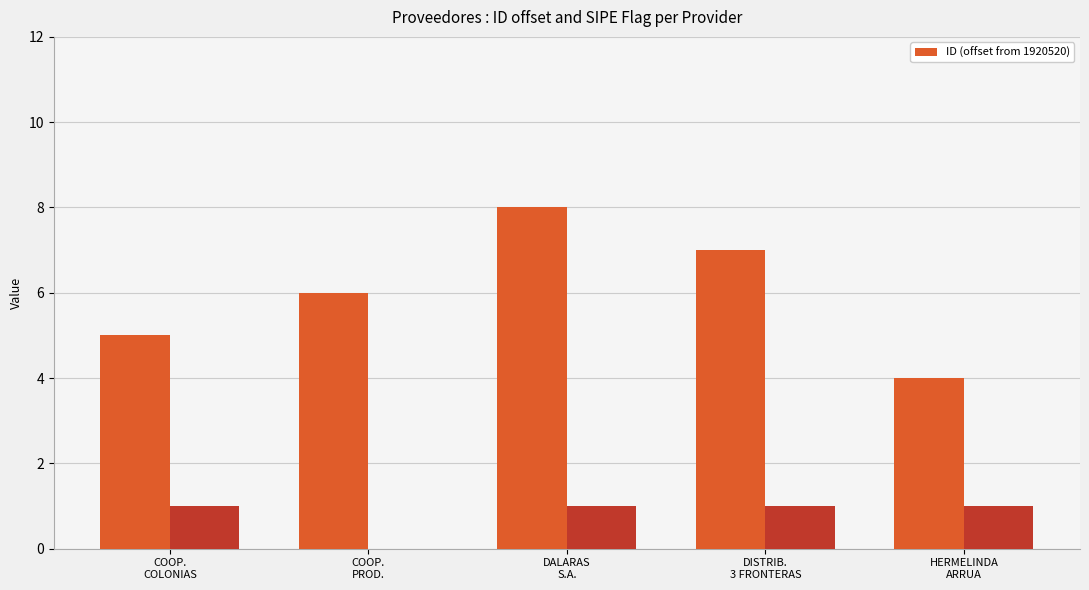

What is the change in value from COOP.
COLONIAS to HERMELINDA
ARRUA?

-1